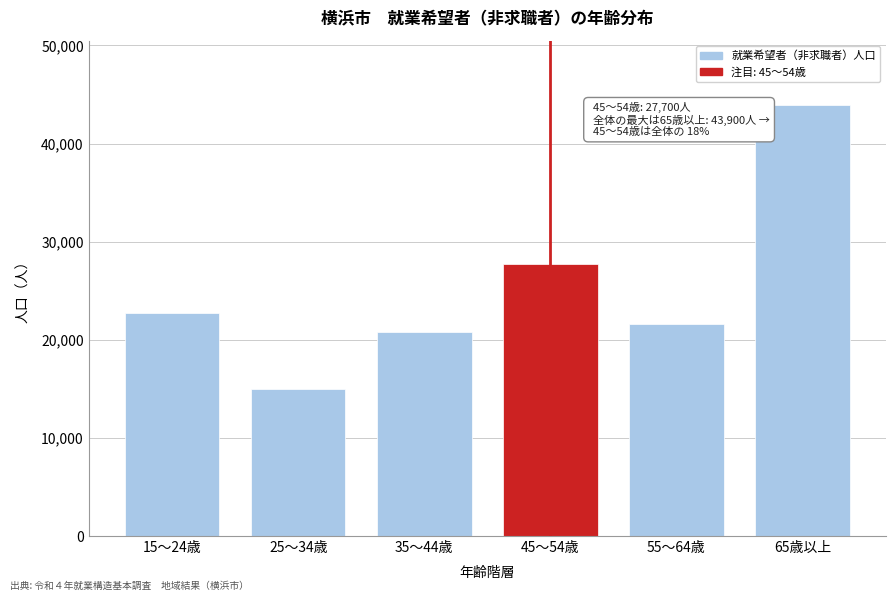

Reading left to right, transcribe all the data shown in this chart.

15～24歳=22700	25～34歳=15000	35～44歳=20800	45～54歳=27700	55～64歳=21600	65歳以上=43900